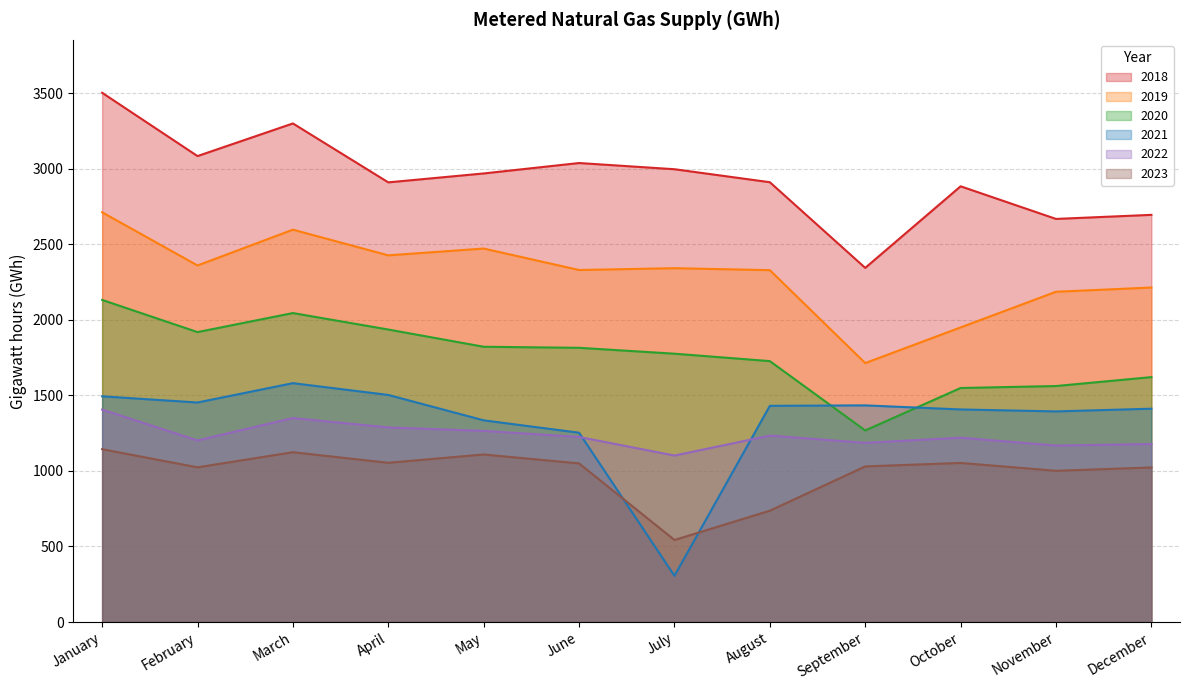

What is the difference between the 2018 values at September and February?

740